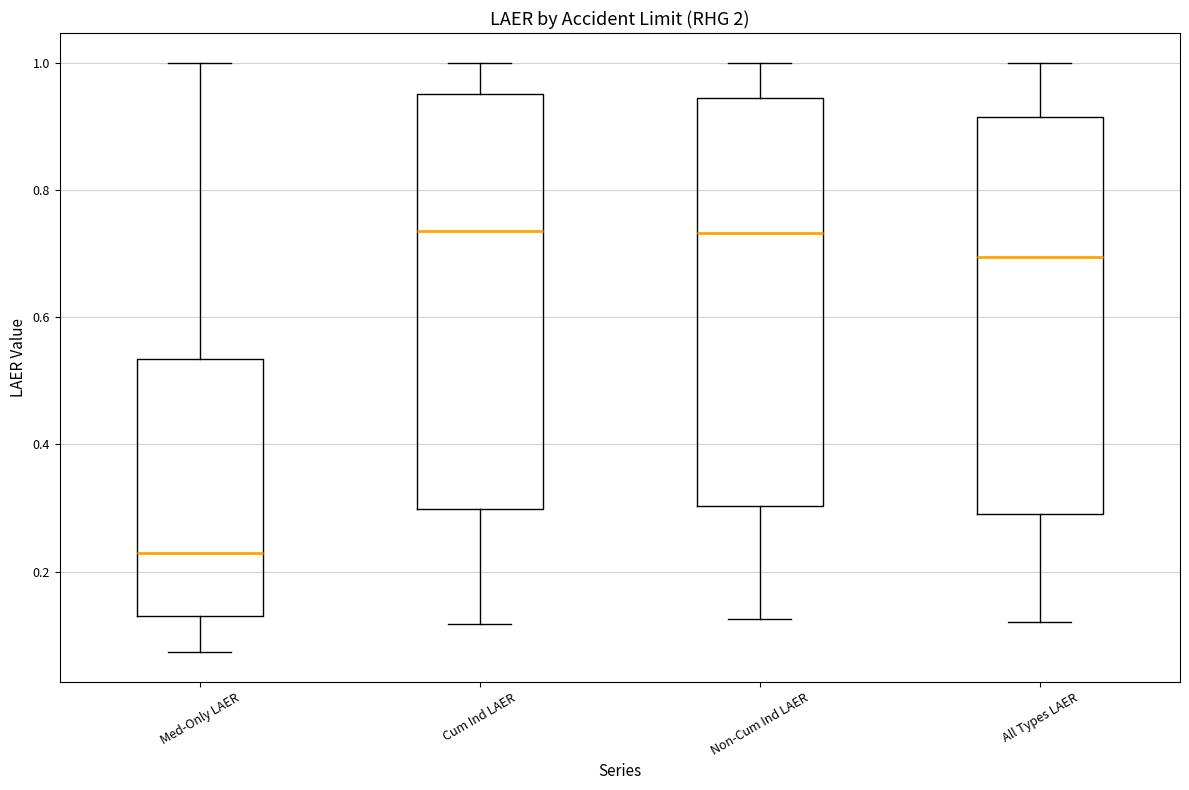

Where does the median line of the box for Cum Ind LAER sit on the y-axis? The values are not printed on the chart, so give them approximately, as read against the axis.

0.74